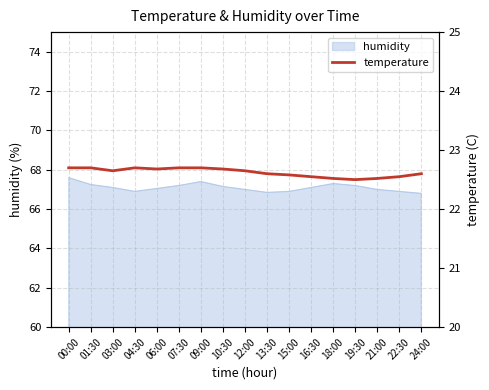

Reading left to right, extract all data points from this chart.

00:00=22.7	01:30=22.7	03:00=22.6	04:30=22.7	06:00=22.7	07:30=22.7	09:00=22.7	10:30=22.7	12:00=22.6	13:30=22.6	15:00=22.6	16:30=22.6	18:00=22.5	19:30=22.5	21:00=22.5	22:30=22.6	24:00=22.6